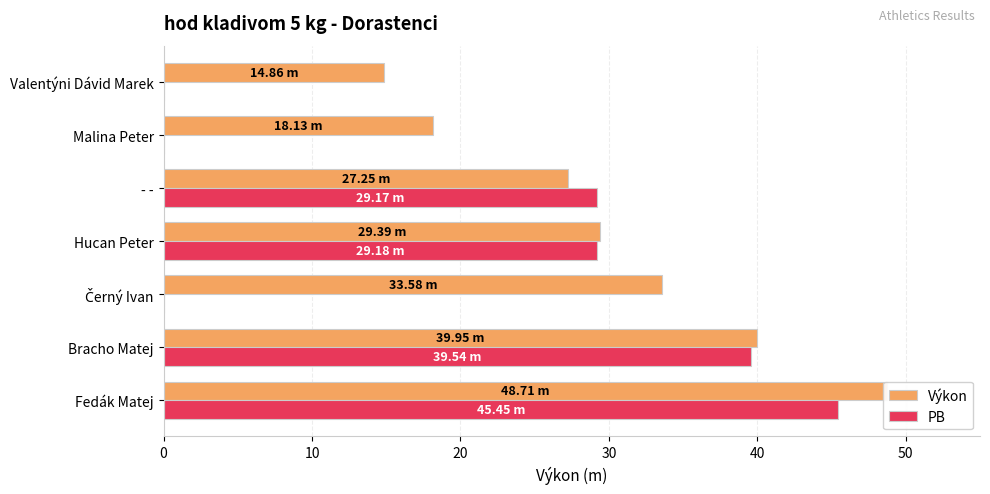

Reading left to right, transcribe all the data shown in this chart.

Výkon: 48.7	40.0	33.6	29.4	27.2	18.1	14.9
PB: 45.5	39.5	0.0	29.2	29.2	0.0	0.0